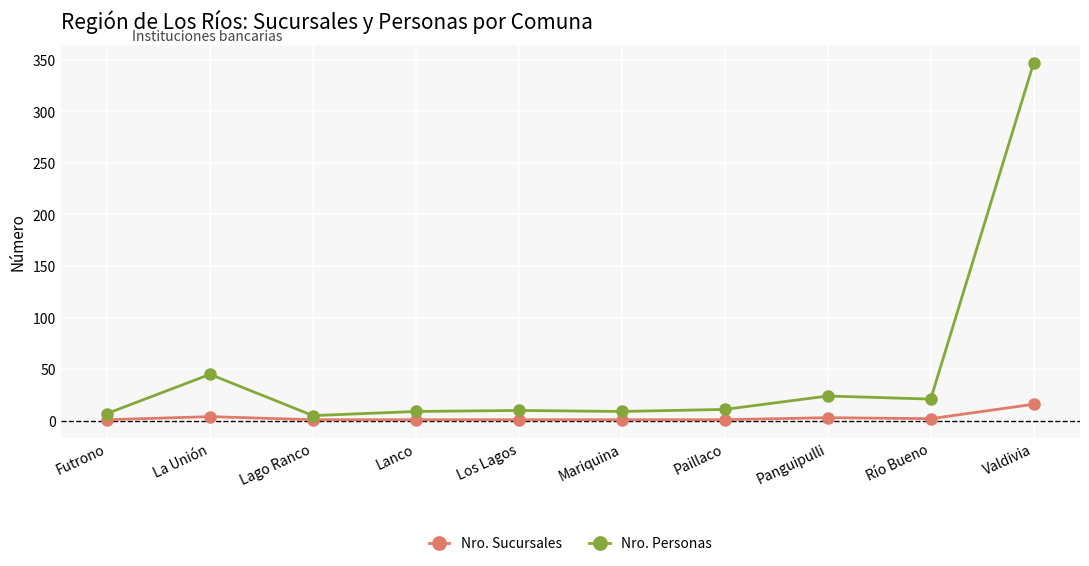

Where is the first local maximum for Nro. Personas?

La Unión